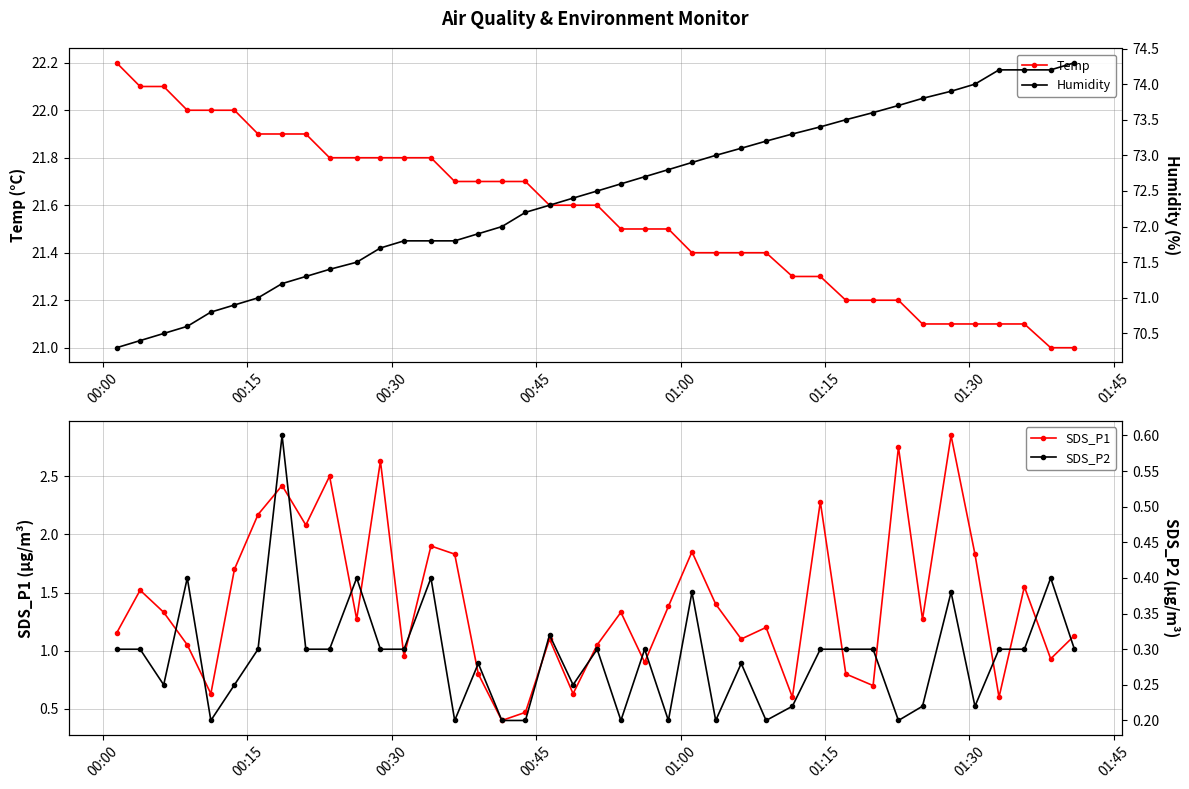

What is the value of the Humidity point at the 2nd from the left?

70.4